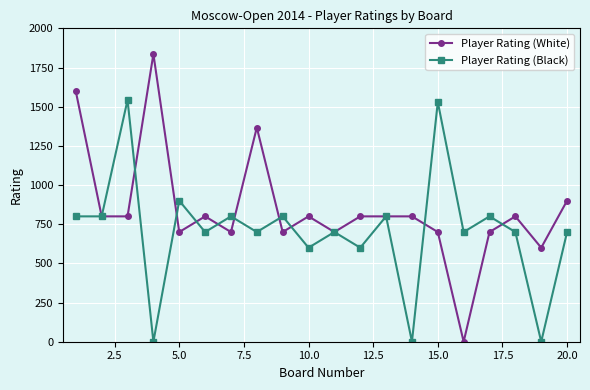

What is the highest value of the Player Rating (Black) series?

1543